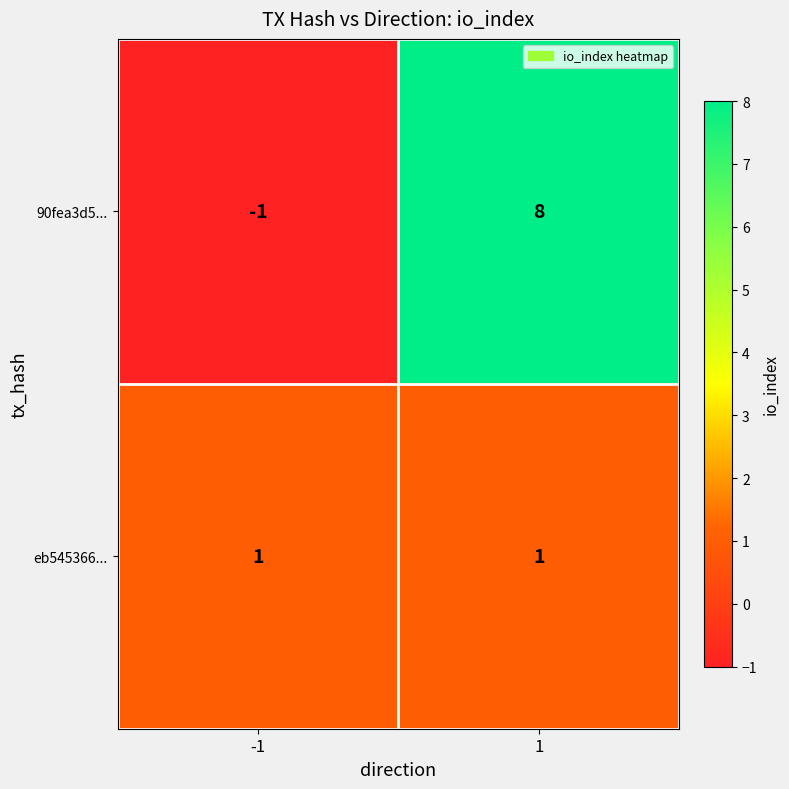

List the labels in order of 90fea3d5... value, largest first.

1, -1